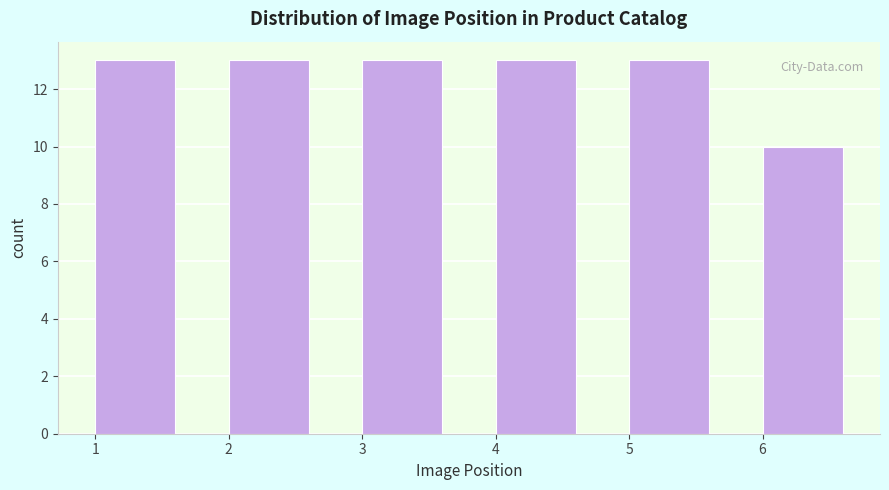

Reading right to left, extract all data points from this chart.

10	13	13	13	13	13